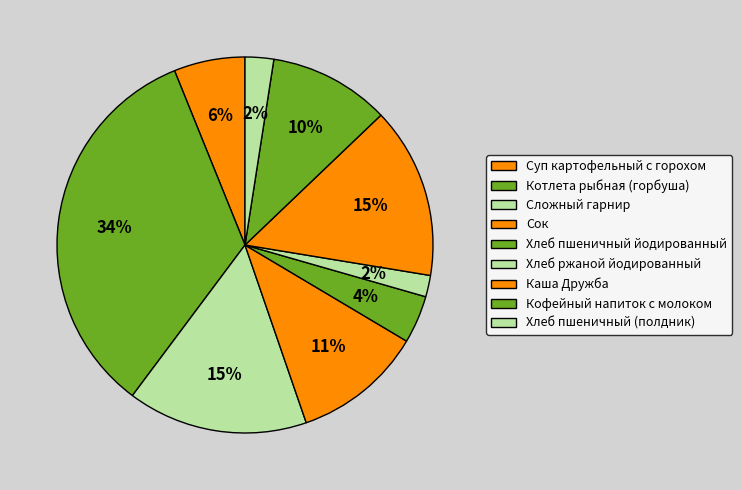

Which category has the biggest portion of the pie?

Котлета рыбная (горбуша)